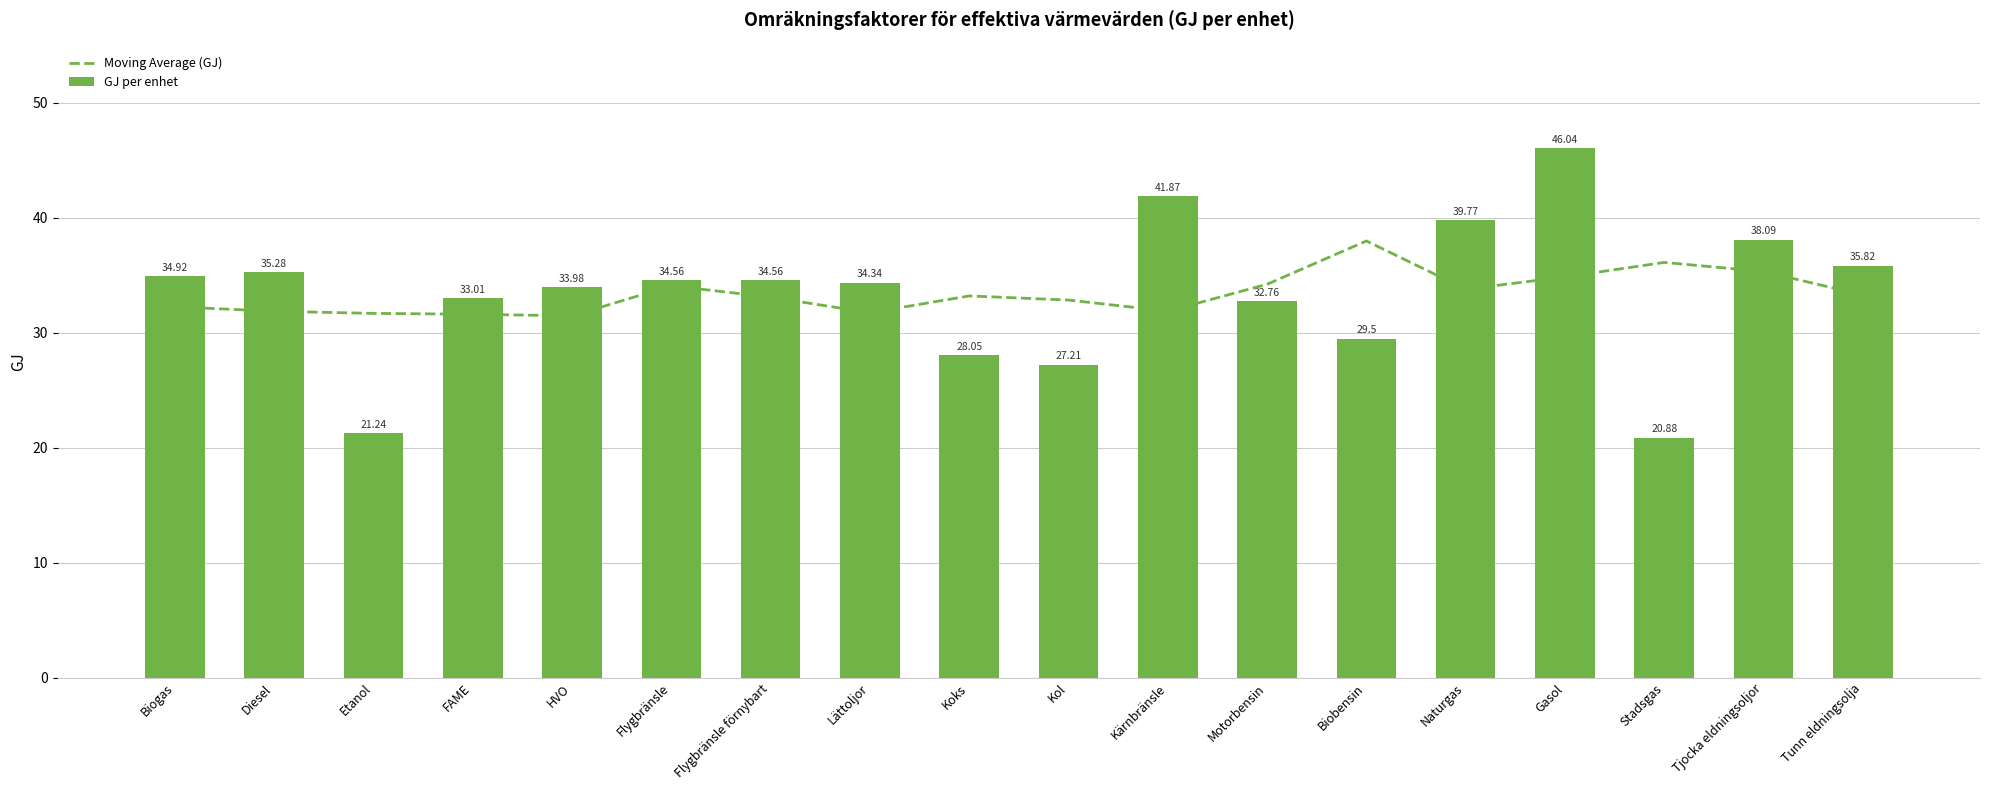

Which series has the largest total across all categories?

GJ per enhet